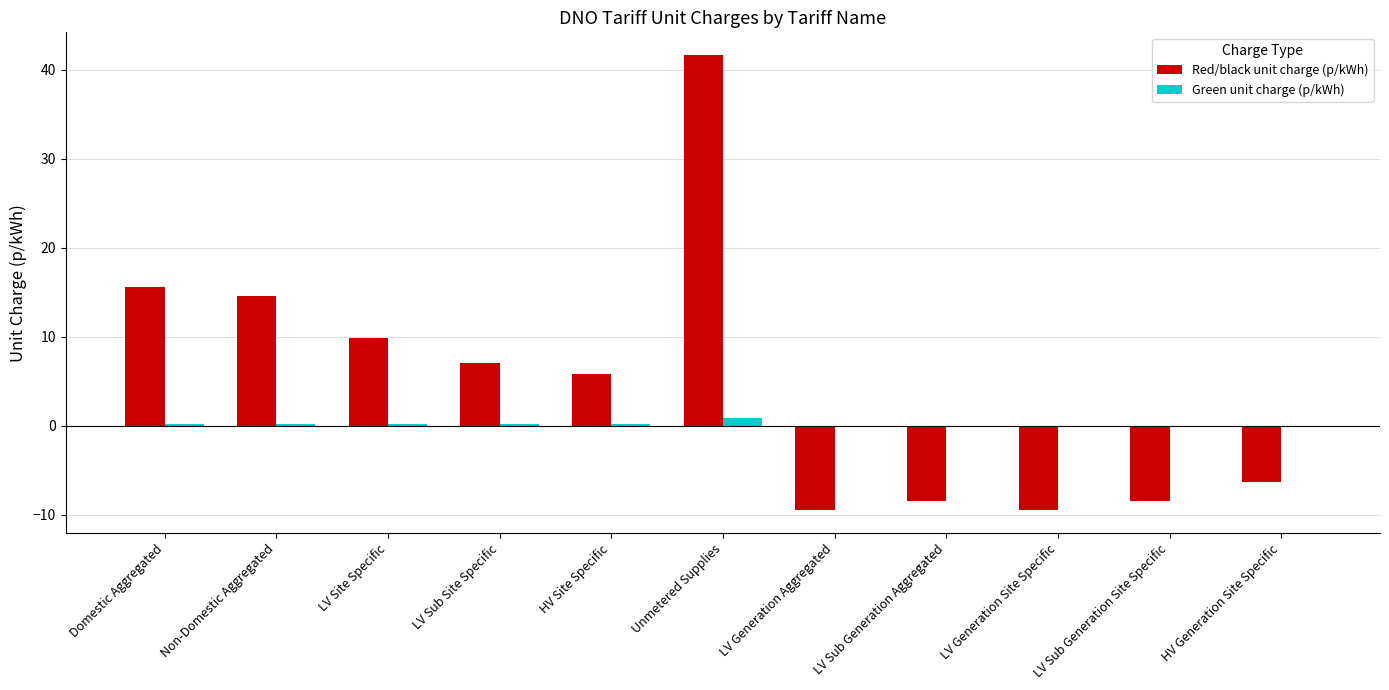

What is the sum of all Green unit charge (p/kWh) values?

1.8